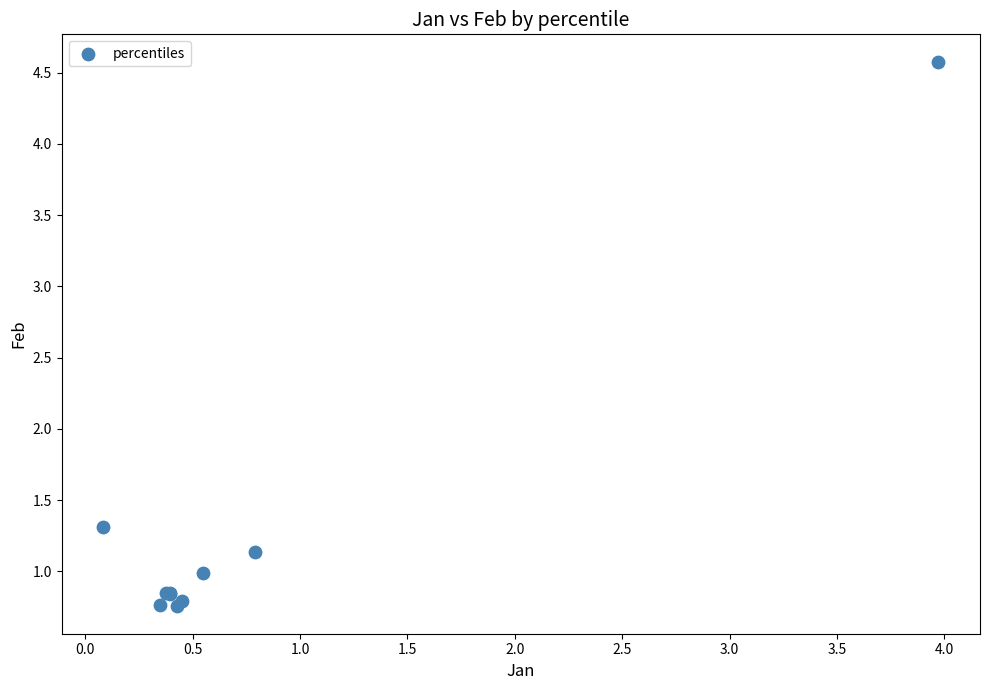

What Y value in the scatter plot is closest to 2?

1.3